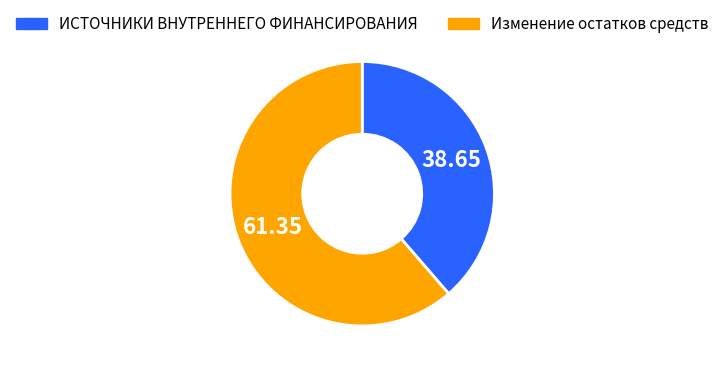

Is there any slice that represents more than half of the pie?

Yes